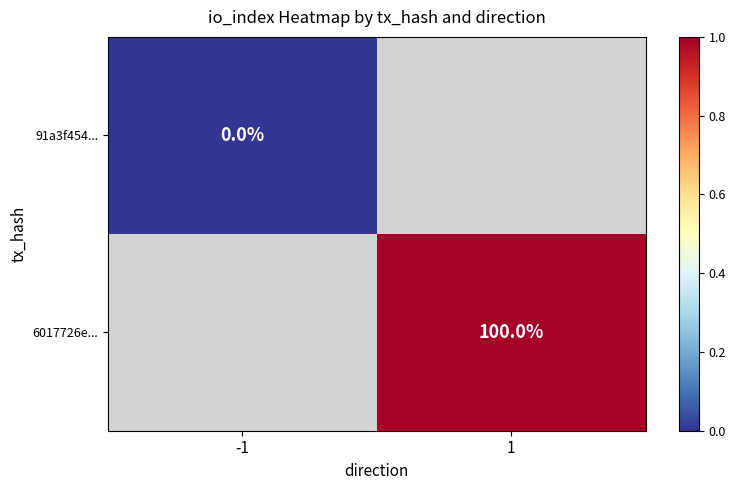

True or false: 6017726e... has a value of 100 at 1.

True